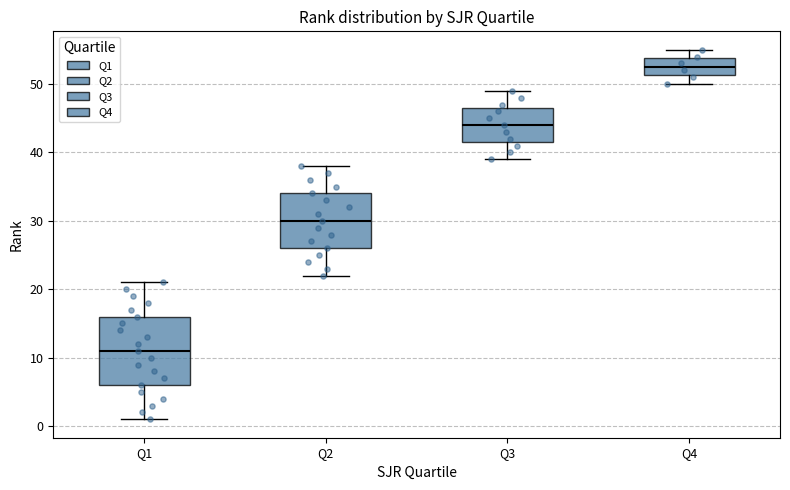

Where does the median line of the box for Q2 sit on the y-axis? The values are not printed on the chart, so give them approximately, as read against the axis.

30